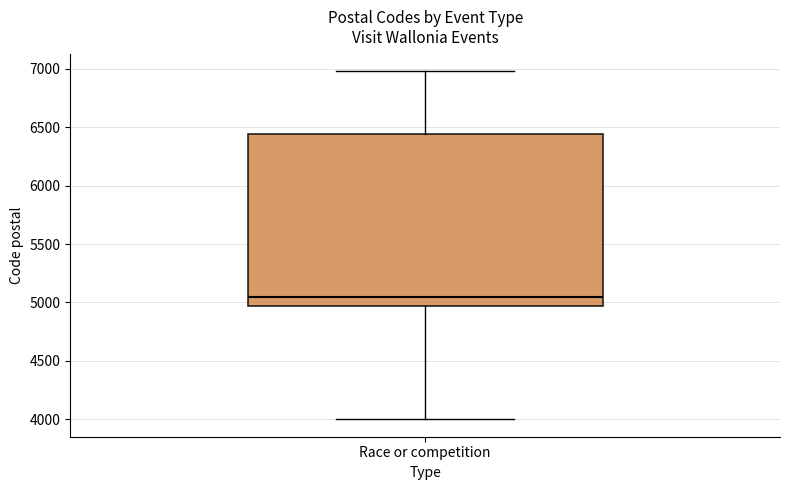

Read this box plot against the y-axis: the position of the median line, the range covered by the box, and the ends of both whiskers. The values are not printed on the chart, so give them approximately, as read against the axis.

median 5050, box 4950 to 6450, whiskers 4000 to 7000